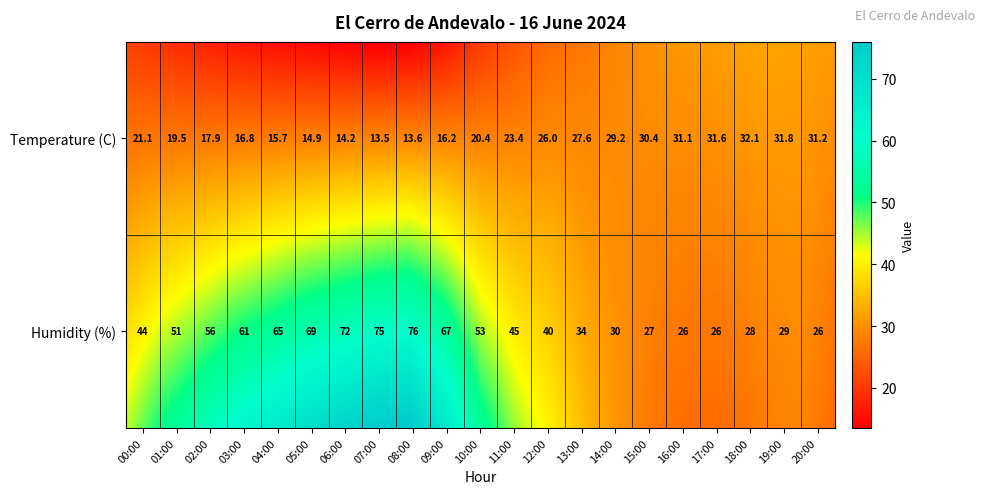

What is the sum of the 20:00 values at 0 and 1?

57.2